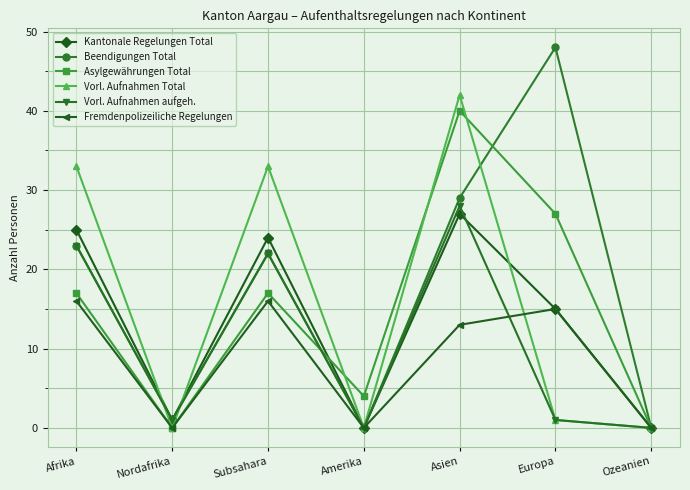

How many interior local peaks does the Beendigungen Total series have?

2